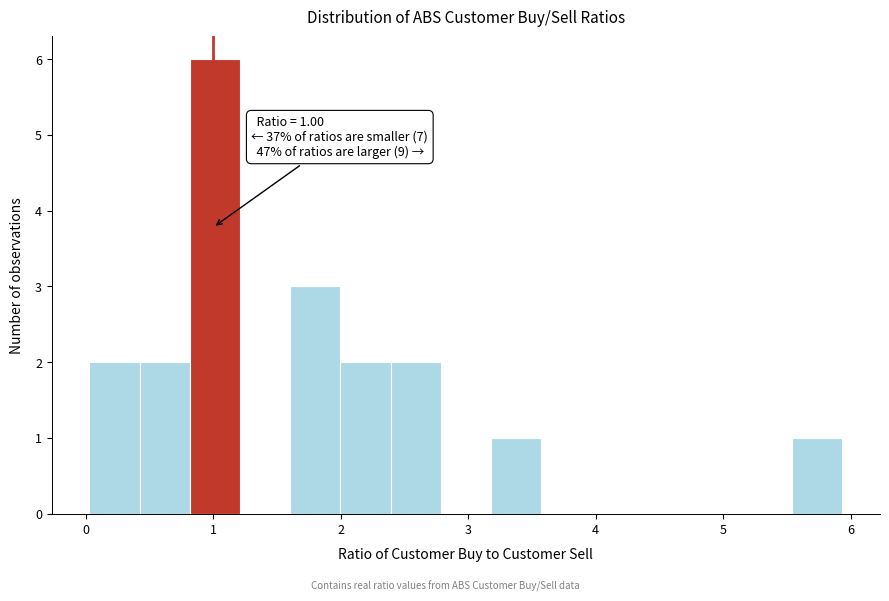

Read against the x-axis, roughly where is the centre of the tallest bar?

1.0